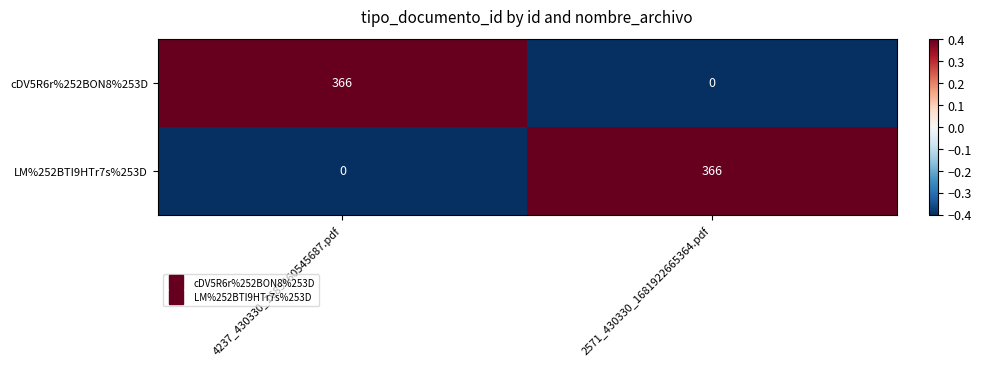

Is it true that LM%252BTI9HTr7s%253D equals 366 at 2571_430330_1681922665364.pdf?

True